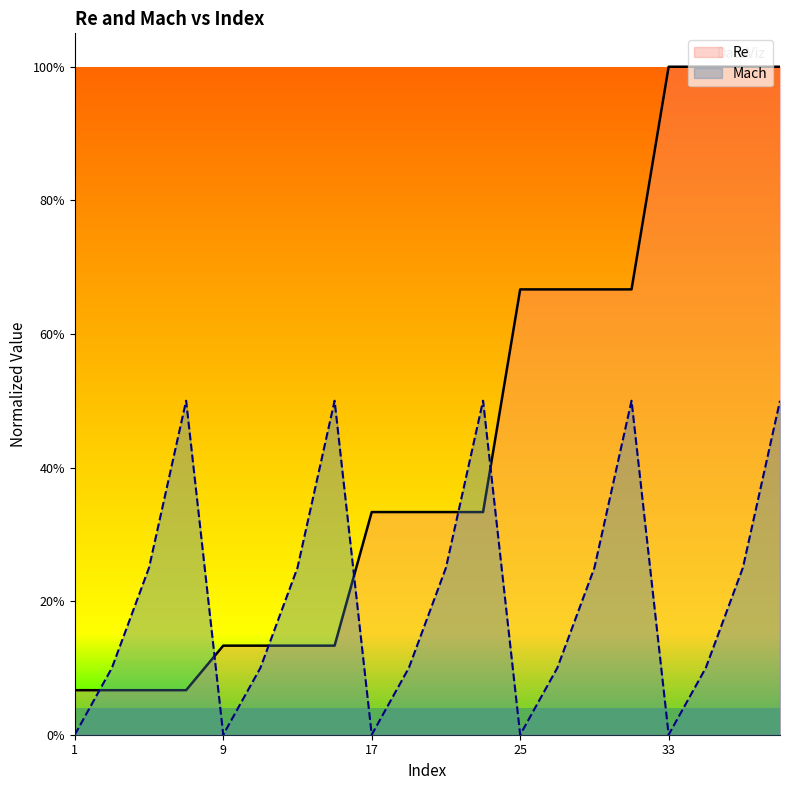

What are all the series names shown in the legend?

Re, Mach